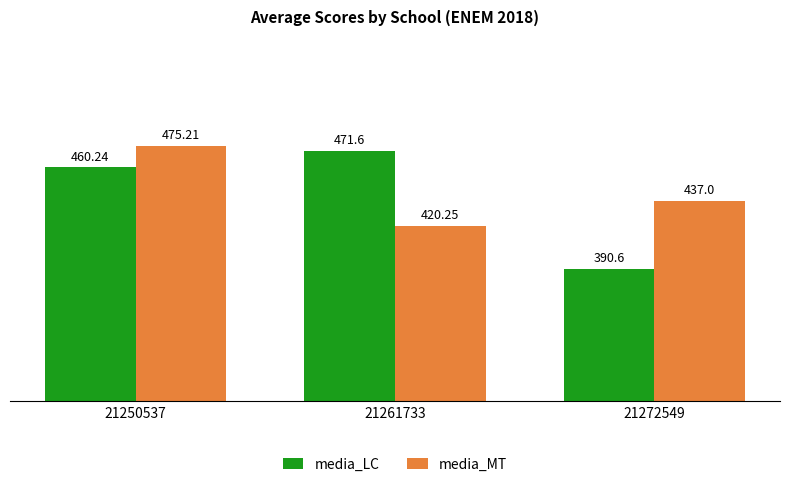

What is the difference between the media_LC values at 21261733 and 21272549?

81.0